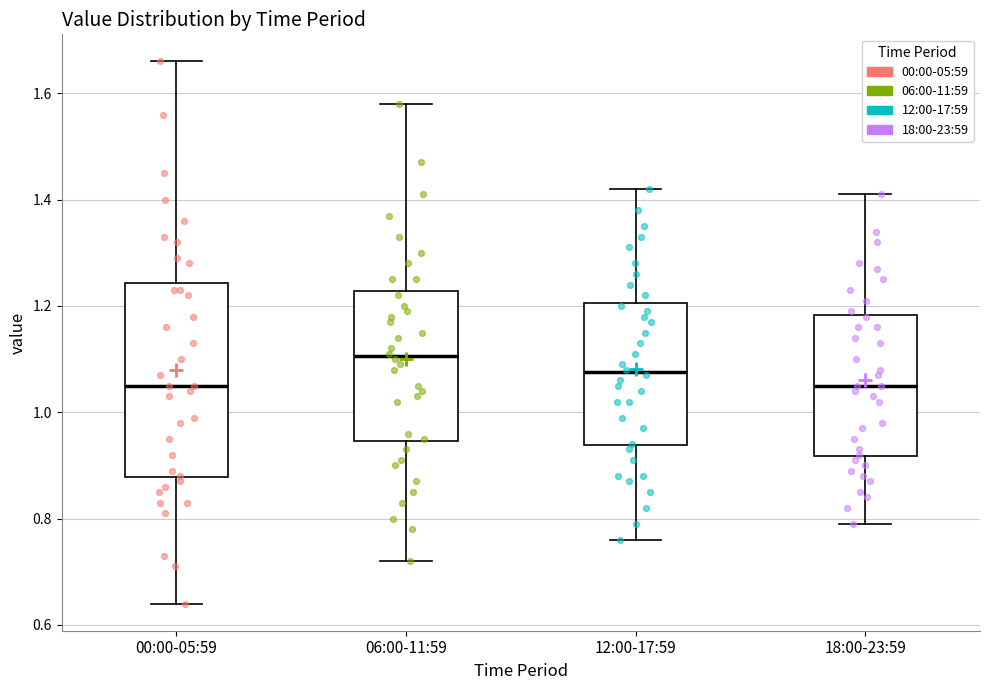

Reading left to right, read every box against the y-axis: the position of its median line, the range the box covers, and the ends of its whiskers. The values are not printed on the chart, so give them approximately, as read against the axis.

00:00-05:59: median 1.06, box 0.88 to 1.24, whiskers 0.64 to 1.66
06:00-11:59: median 1.10, box 0.94 to 1.22, whiskers 0.72 to 1.58
12:00-17:59: median 1.08, box 0.94 to 1.20, whiskers 0.76 to 1.42
18:00-23:59: median 1.06, box 0.92 to 1.18, whiskers 0.80 to 1.42